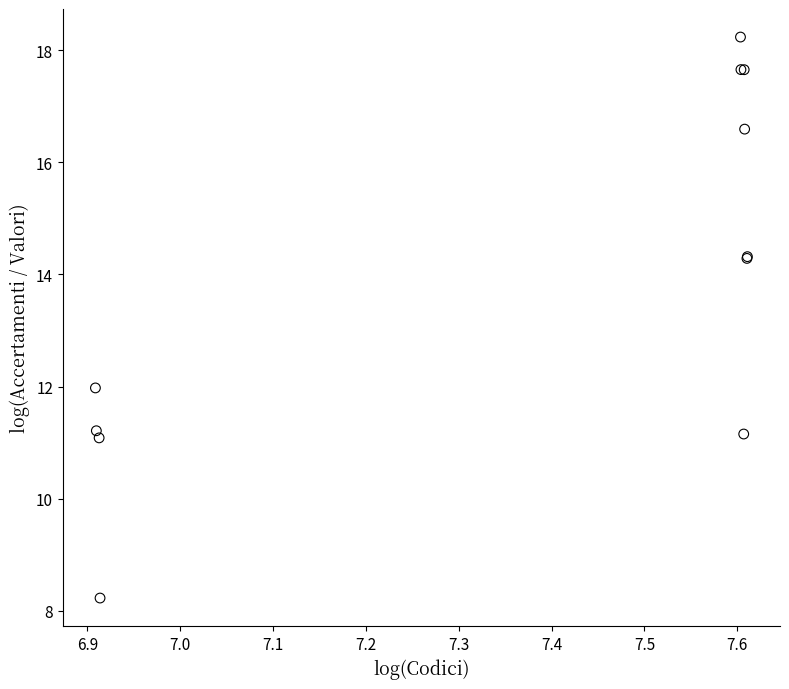

What Y value in the scatter plot is closest to 13?

12.0